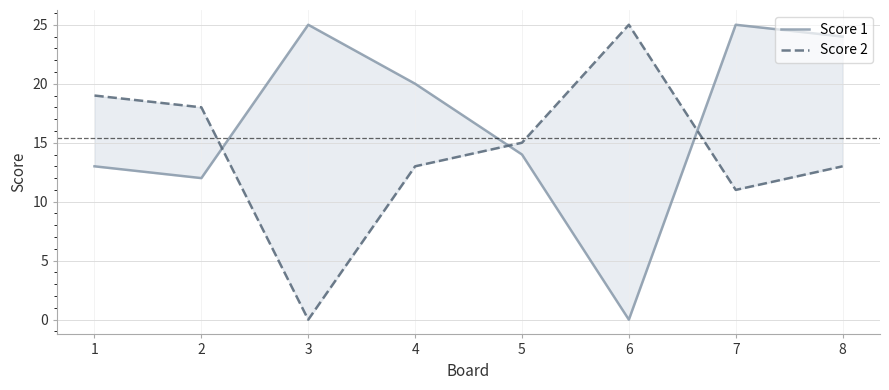

How many values in Score 2 are above zero?

7